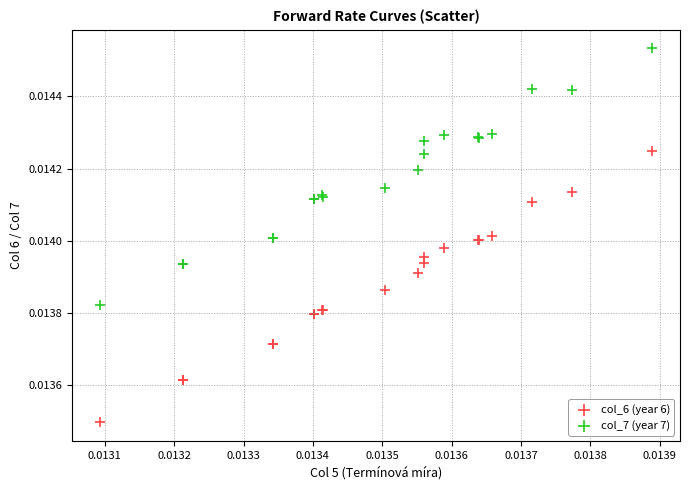

Which series contains the lowest Y value?

col_6 (year 6)